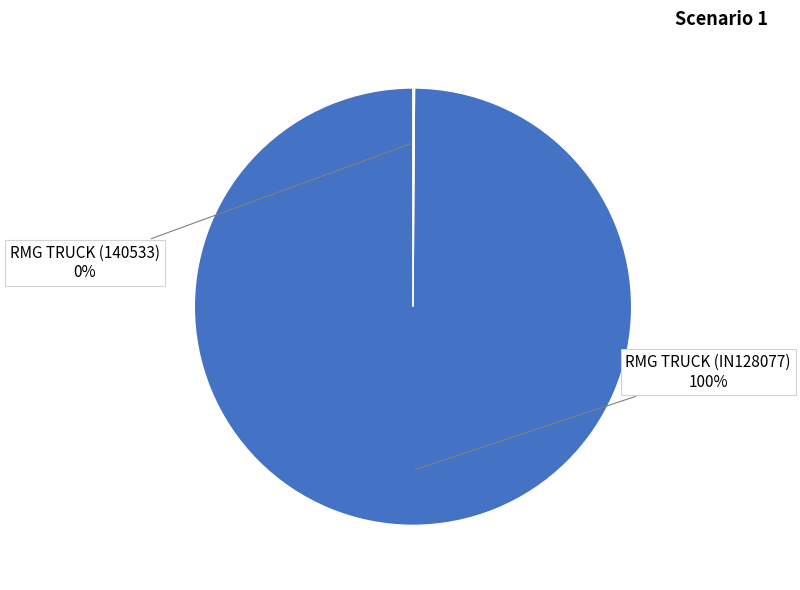

To the nearest percent, what is the difference between the largest and smallest slice percentages?

100%